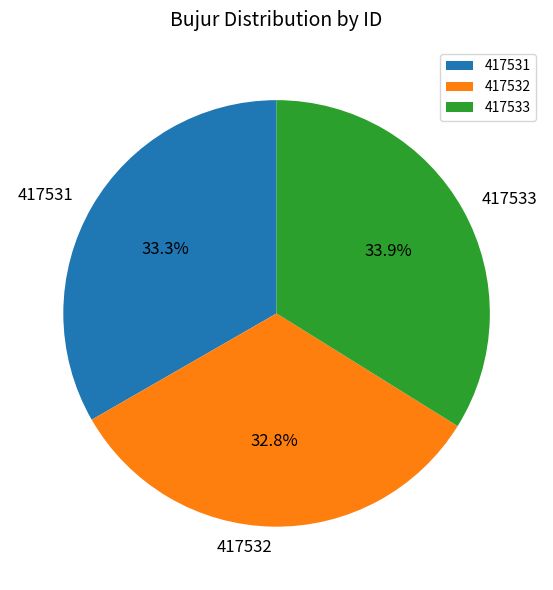

What percentage is NOT represented by 417533?

66.1%